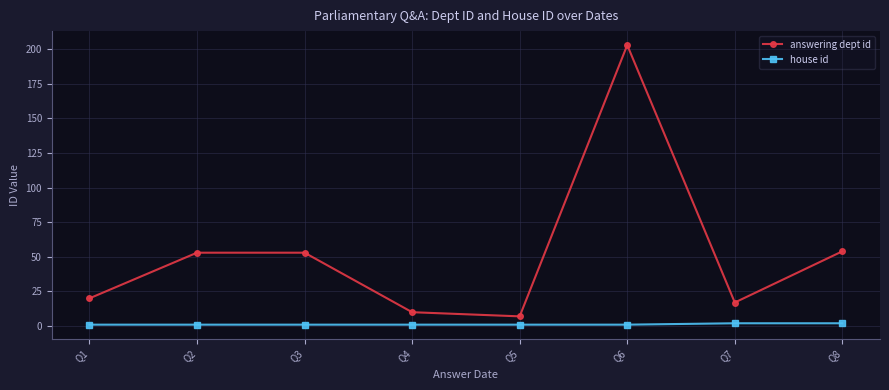

Is it true that house id equals 1 at Q5?

True